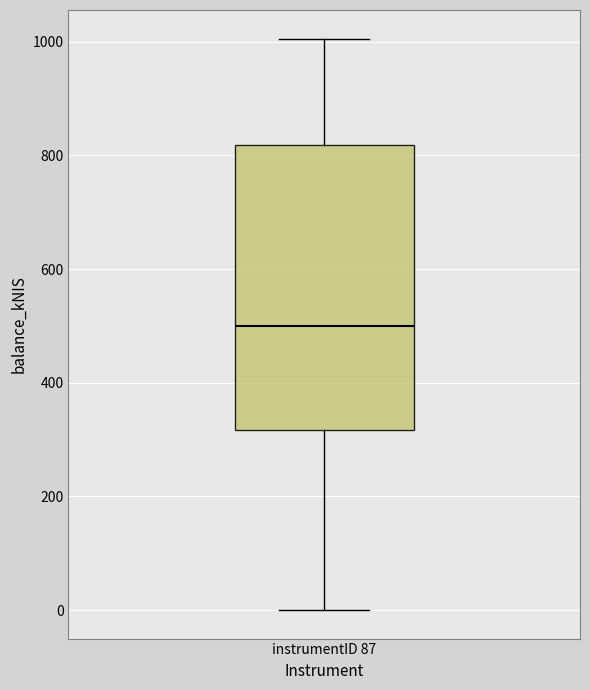

Where is the lower edge of the box for instrumentID 87 on the y-axis? The values are not printed on the chart, so give them approximately, as read against the axis.

320